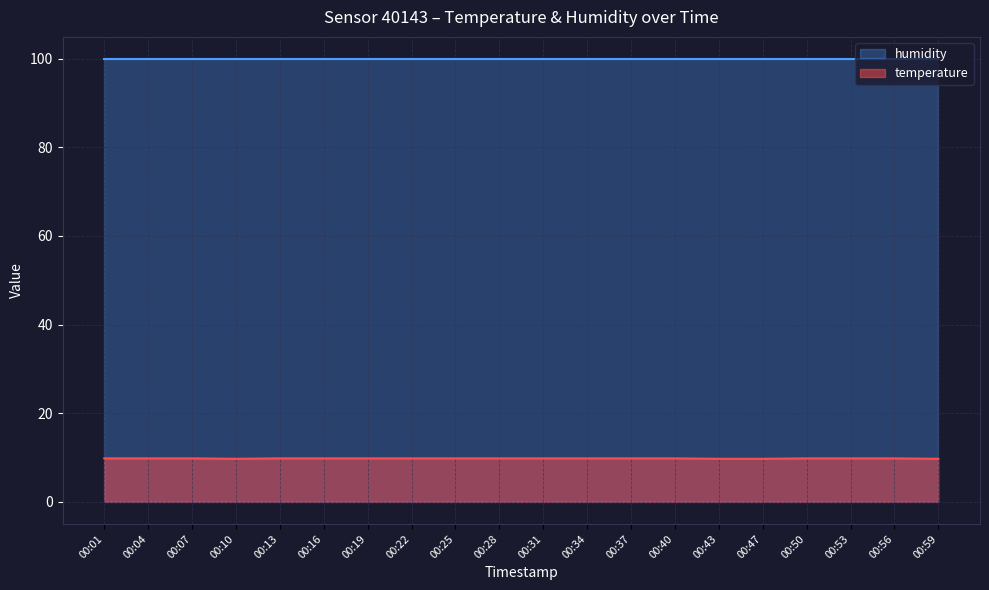

What is the change in value from 00:10 to 00:31?

+0.1